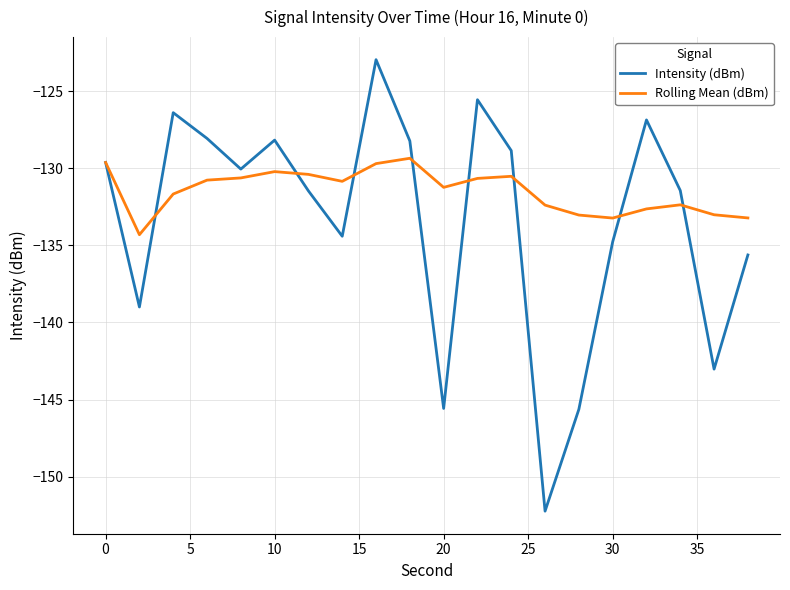

What is the smallest value displayed?

-152.2